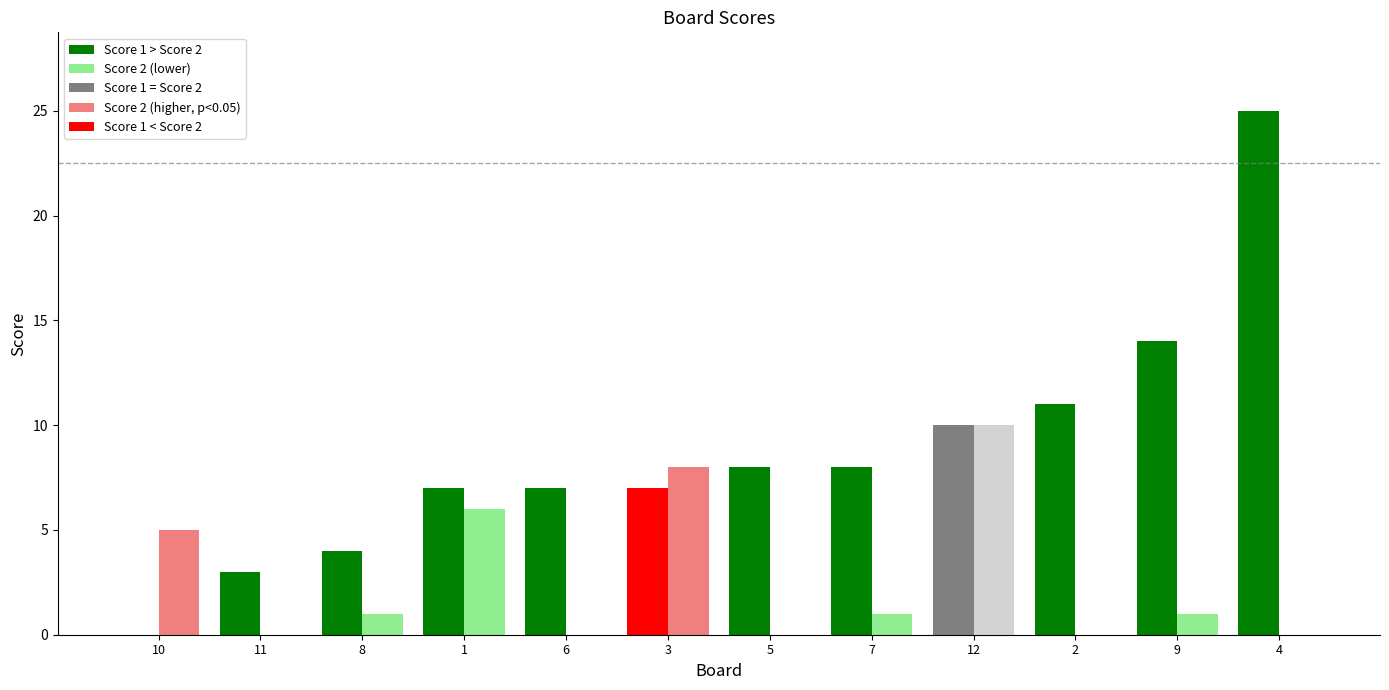

At which category is the sum across all series the highest?

4